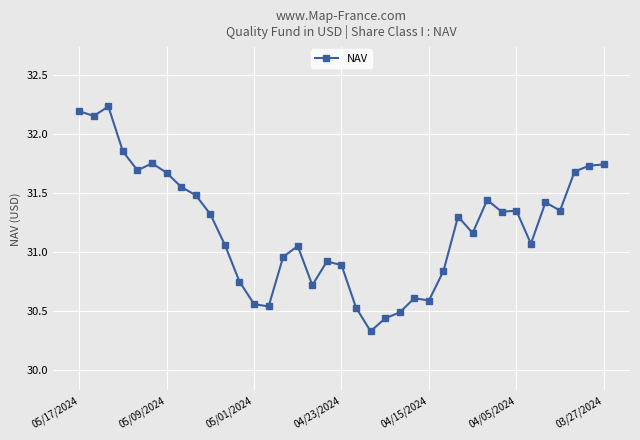

True or false: the data has more than 1 interior local peaks.

True